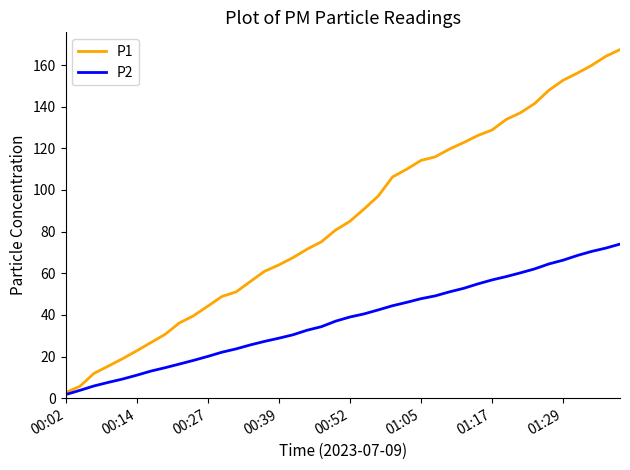

Which series has the widest spread of values?

P1